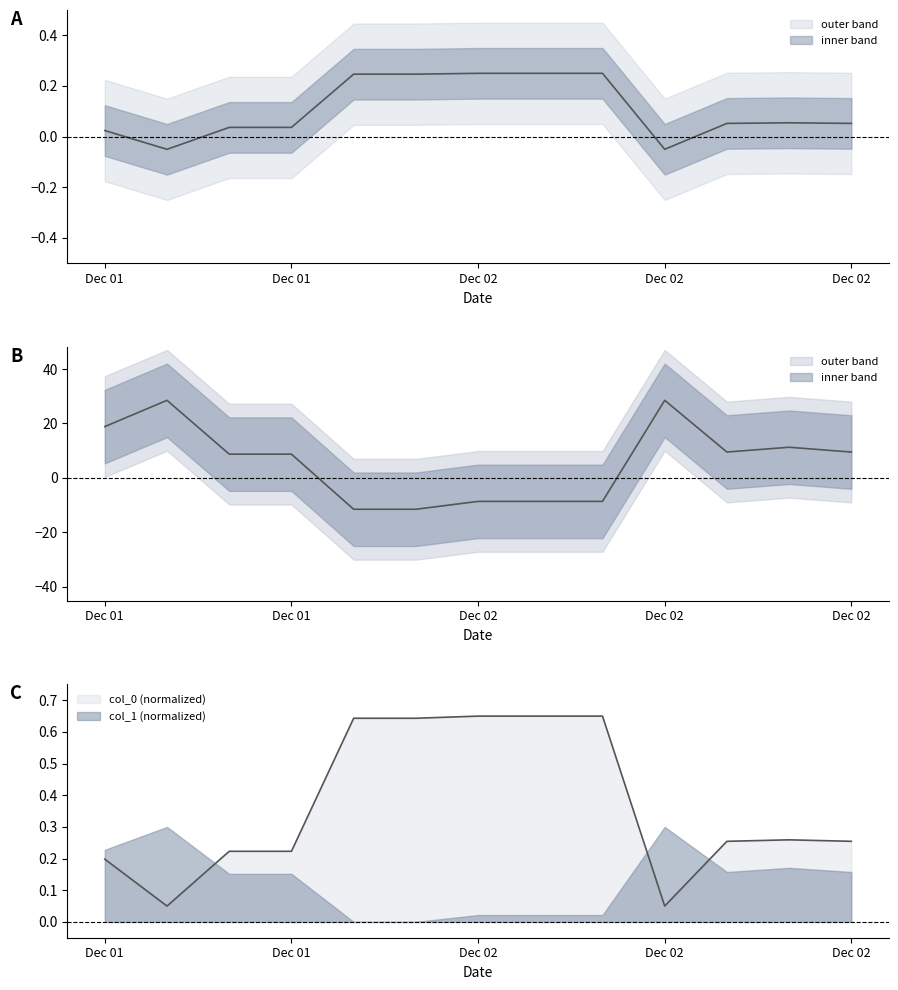

List the labels in order of col_1 value, largest first.

2014-12-01, 2014-12-02, 2014-12-01, 2014-12-02, 2014-12-02, 2014-12-02, 2014-12-01, 2014-12-01, 2014-12-02, 2014-12-02, 2014-12-02, 2014-12-02, 2014-12-02